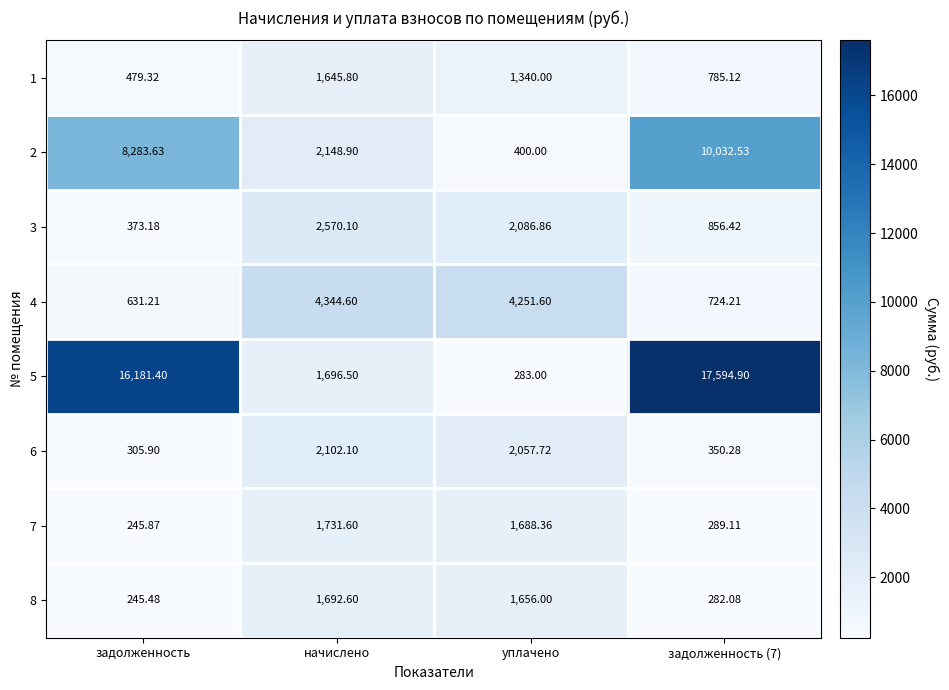

At which category does the chart reach its peak across all series?

задолженность (7)